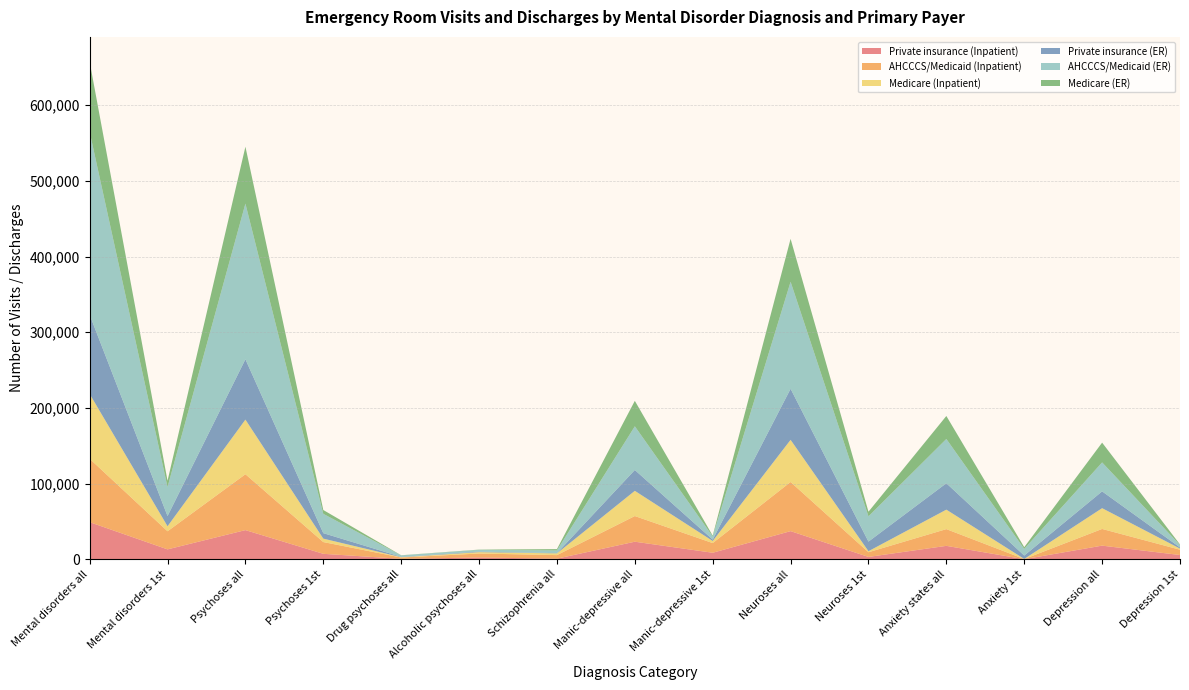

Reading left to right, list all the values displayed in this chart.

Private insurance (Inpatient): Mental disorders all=49113	Mental disorders 1st=13160	Psychoses all=38607	Psychoses 1st=7285	Drug psychoses all=650	Alcoholic psychoses all=2438	Schizophrenia all=888	Manic-depressive all=23275	Manic-depressive 1st=8687	Neuroses all=37252	Neuroses 1st=3180	Anxiety states all=17801	Anxiety 1st=176	Depression all=18089	Depression 1st=5693
AHCCCS/Medicaid (Inpatient): Mental disorders all=83750	Mental disorders 1st=23923	Psychoses all=73836	Psychoses 1st=15533	Drug psychoses all=1761	Alcoholic psychoses all=5244	Schizophrenia all=4693	Manic-depressive all=33910	Manic-depressive 1st=12788	Neuroses all=64919	Neuroses 1st=6188	Anxiety states all=22106	Anxiety 1st=221	Depression all=22055	Depression 1st=7005
Medicare (Inpatient): Mental disorders all=85680	Mental disorders 1st=6625	Psychoses all=72164	Psychoses 1st=4553	Drug psychoses all=433	Alcoholic psychoses all=1818	Schizophrenia all=2293	Manic-depressive all=33320	Manic-depressive 1st=2770	Neuroses all=55702	Neuroses 1st=1369	Anxiety states all=25747	Anxiety 1st=94	Depression all=27445	Depression 1st=1486
Private insurance (ER): Mental disorders all=104566	Mental disorders 1st=13488	Psychoses all=79708	Psychoses 1st=7221	Drug psychoses all=438	Alcoholic psychoses all=741	Schizophrenia all=298	Manic-depressive all=27533	Manic-depressive 1st=1801	Neuroses all=67446	Neuroses 1st=12667	Anxiety states all=34860	Anxiety 1st=4487	Depression all=22196	Depression 1st=1514
AHCCCS/Medicaid (ER): Mental disorders all=241694	Mental disorders 1st=38366	Psychoses all=205680	Psychoses 1st=25525	Drug psychoses all=1895	Alcoholic psychoses all=2289	Schizophrenia all=3552	Manic-depressive all=57719	Manic-depressive 1st=4192	Neuroses all=141422	Neuroses 1st=33445	Anxiety states all=58510	Anxiety 1st=8829	Depression all=38277	Depression 1st=3185
Medicare (ER): Mental disorders all=92578	Mental disorders 1st=8281	Psychoses all=75159	Psychoses 1st=5052	Drug psychoses all=218	Alcoholic psychoses all=315	Schizophrenia all=1786	Manic-depressive all=33635	Manic-depressive 1st=1039	Neuroses all=56685	Neuroses 1st=6064	Anxiety states all=30367	Anxiety 1st=2264	Depression all=26121	Depression 1st=727